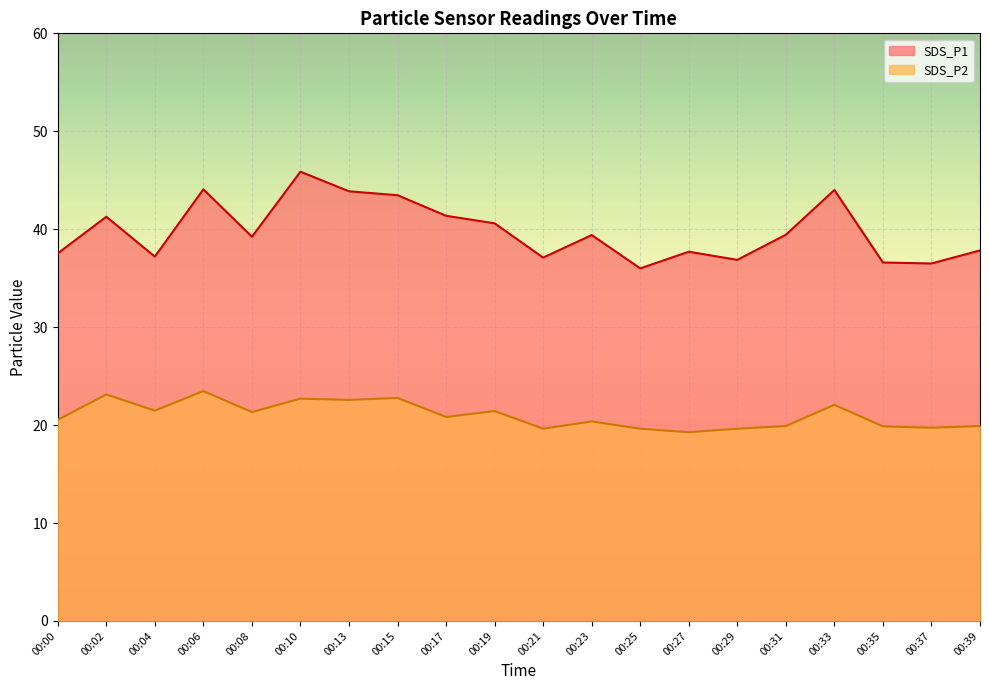

What is the difference between the highest and lowest values at 00:10?

23.2